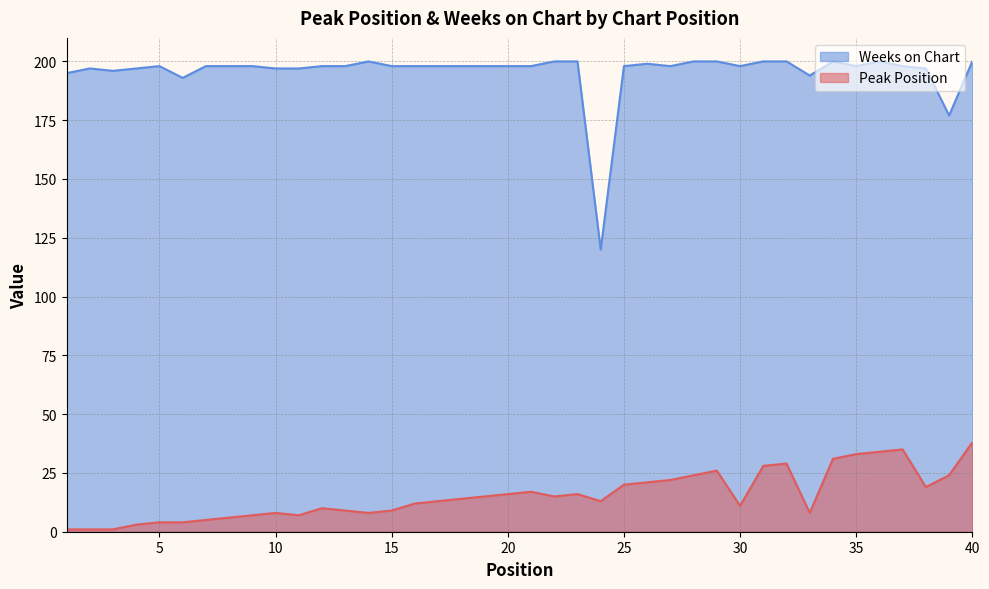

Where is the first local maximum for Weeks on Chart?

2